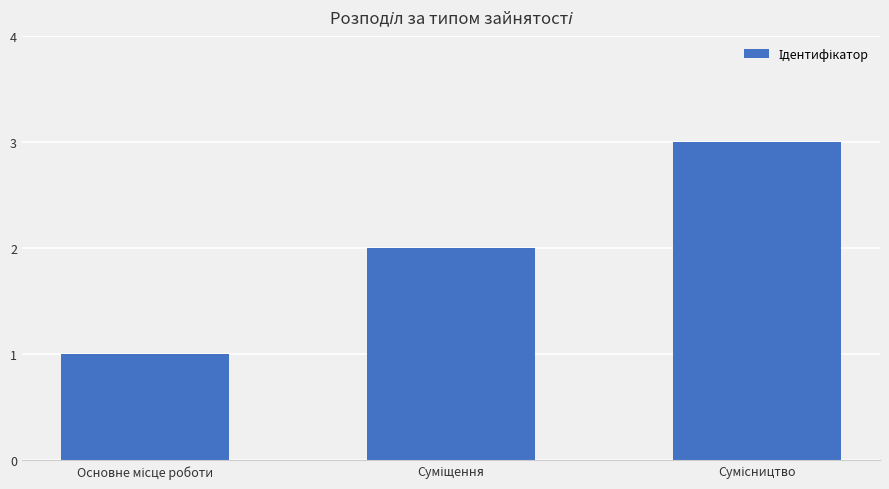

What is the value of the 1st bar from the left?

1